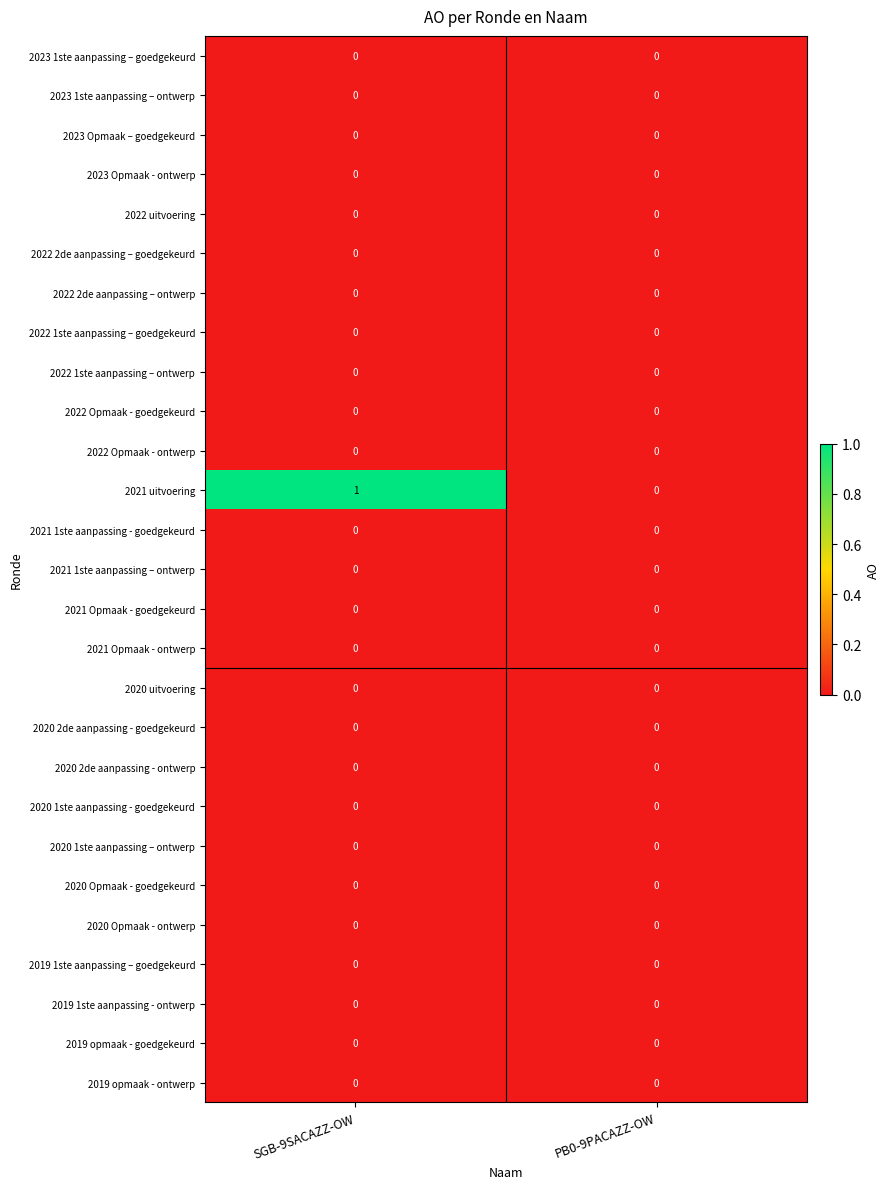

Between SGB-9SACAZZ-OW and PB0-9PACAZZ-OW, which series saw the biggest shift?

2021 uitvoering